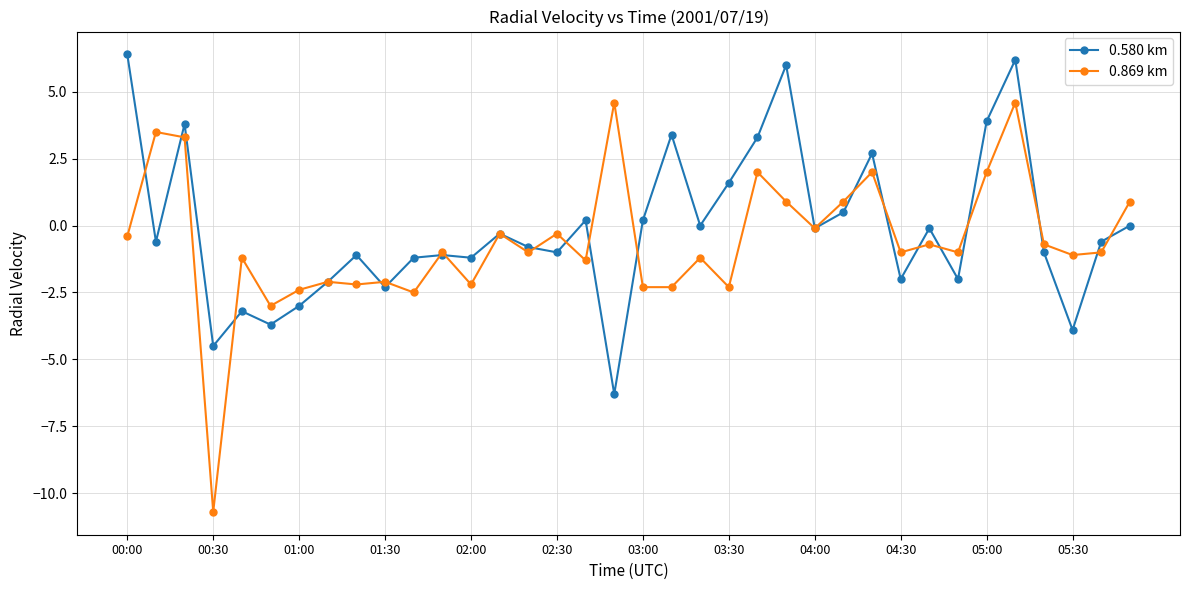

Which series has the widest spread of values?

0.869 km